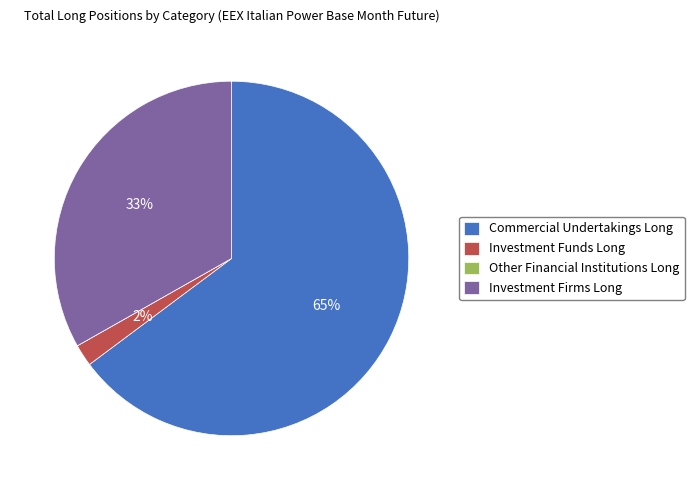

True or false: Commercial Undertakings Long accounts for 65% of the total.

True